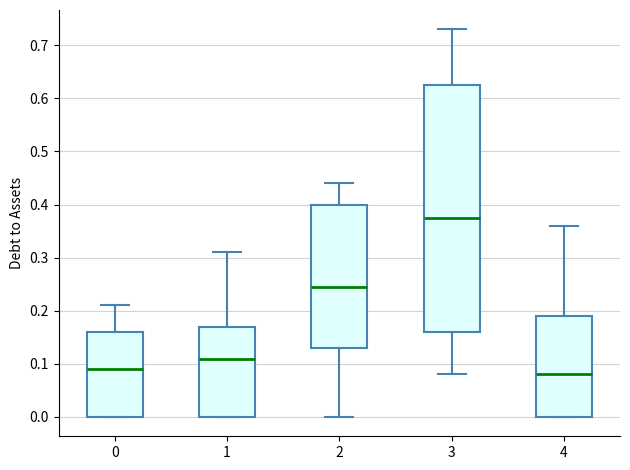

Comparing the boxes themselves (not the whiskers), which one is the tallest?

3